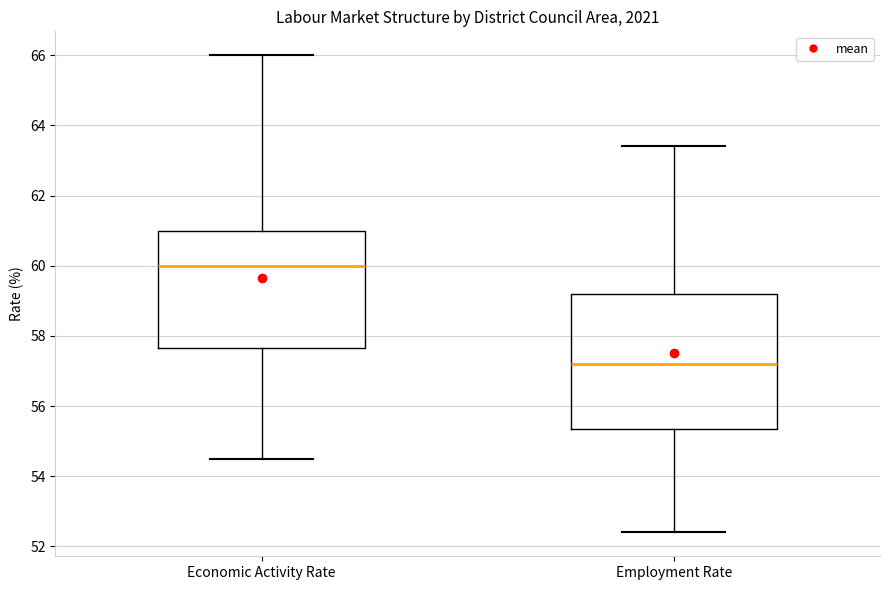

Comparing the boxes themselves (not the whiskers), which one is the tallest?

Employment Rate